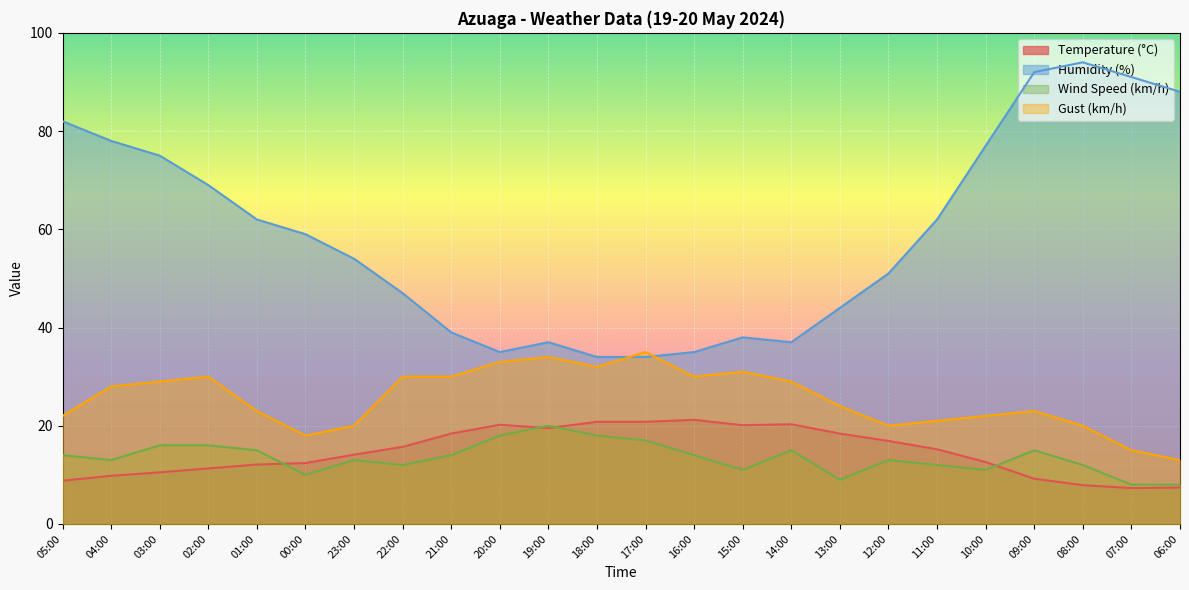

At which label does Humidity (%) reach its minimum?

18:00